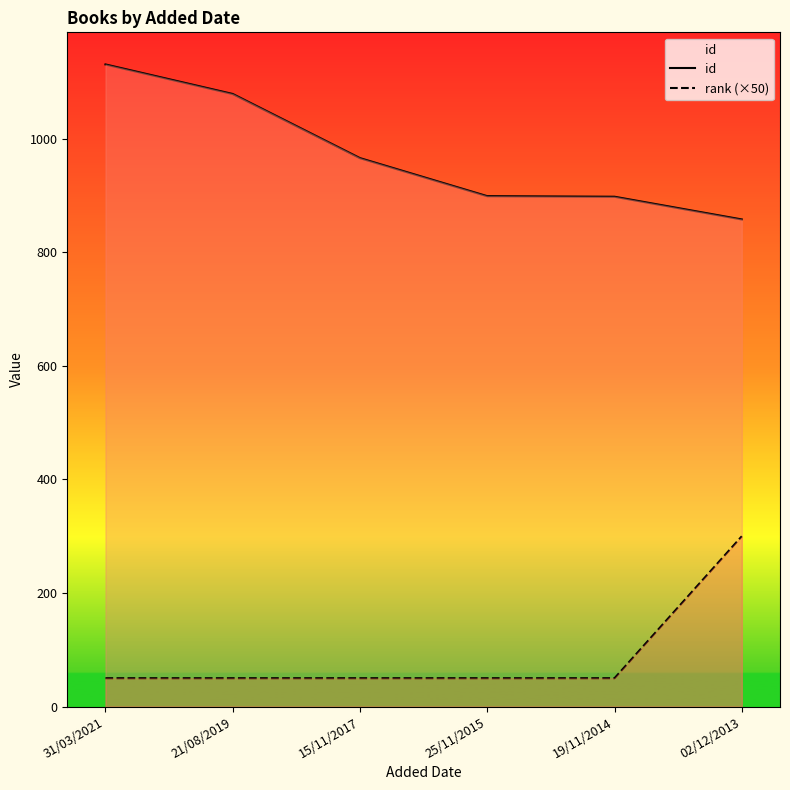

Which series has the largest range (max minus min)?

id